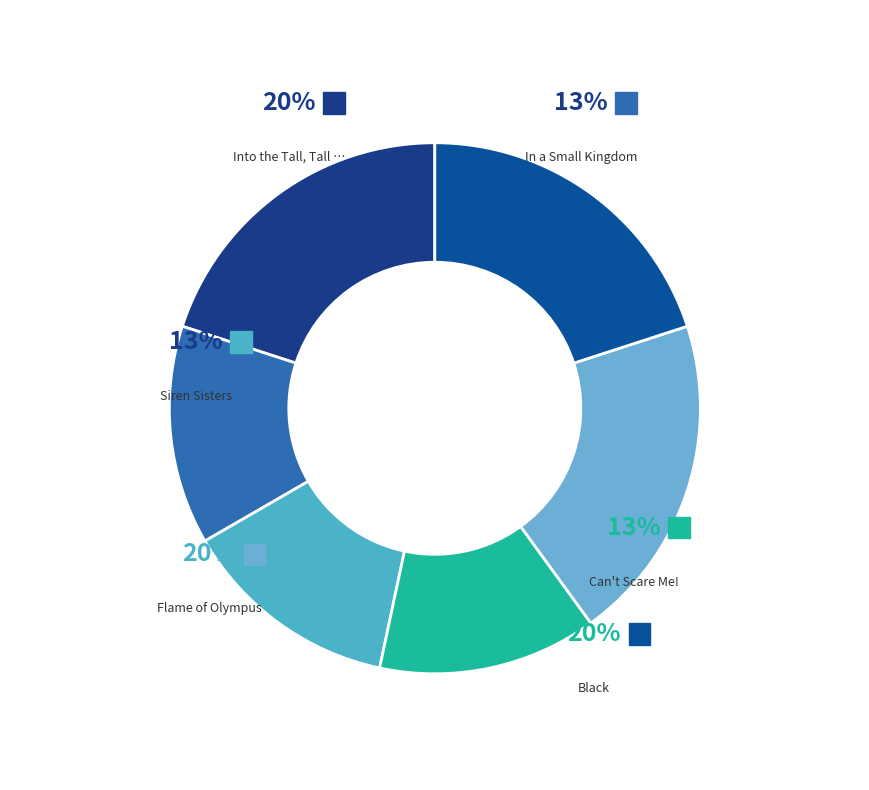

To the nearest percent, what percentage of the pie is Siren Sisters?

13%